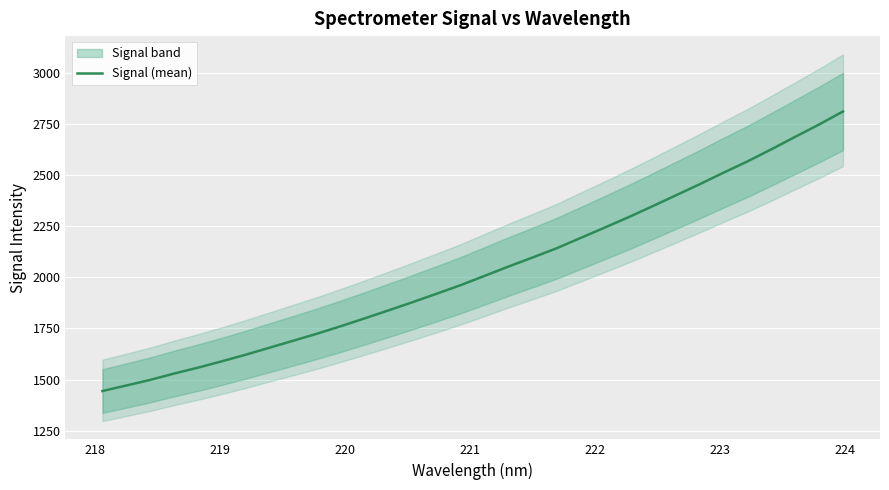

What is the highest value of the Signal (mean) series?

2810.3